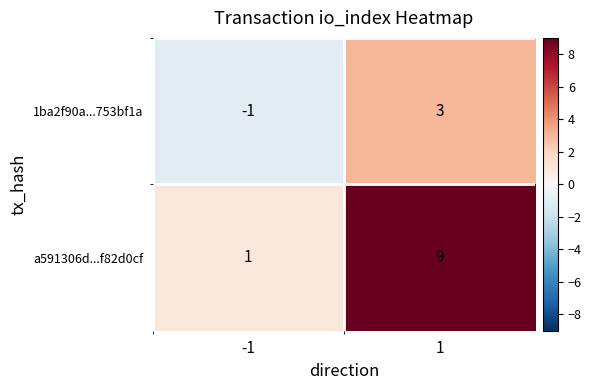

What is the maximum value shown in the chart?

9